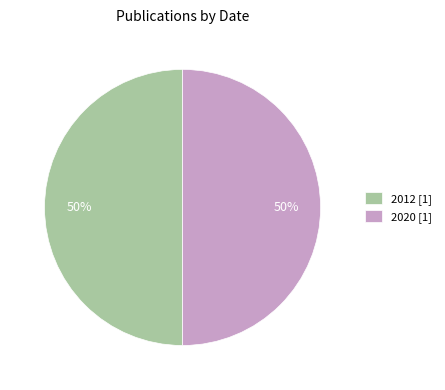

Do 2012 [1] and 2020 [1] together represent more than half of the pie?

Yes